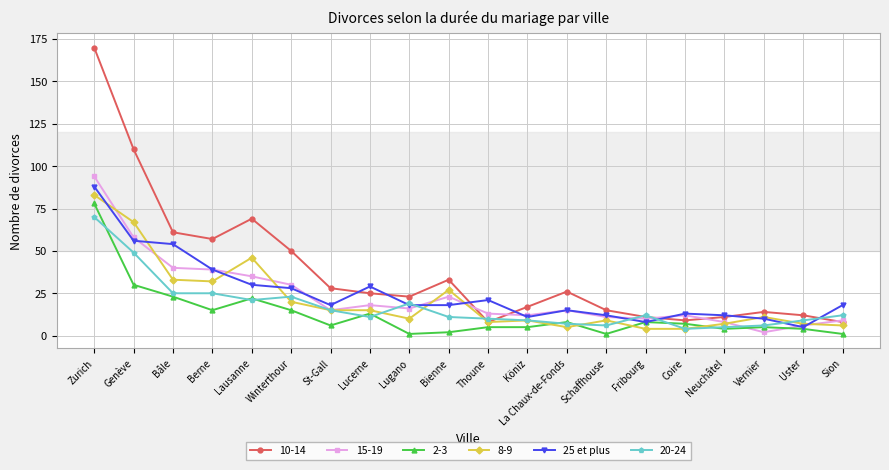

Where is the first local maximum for 8-9?

Lausanne